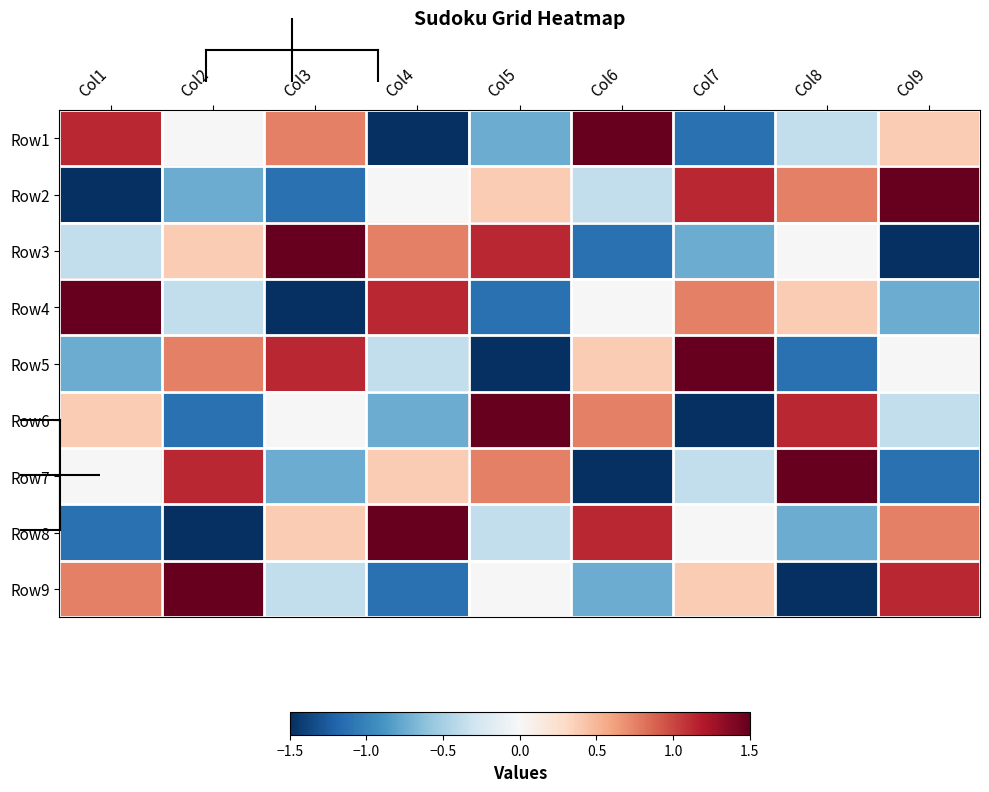

Reading left to right, what are all the values shown in this chart?

Row1: Col1=1.1	Col2=0.0	Col3=0.8	Col4=-1.5	Col5=-0.8	Col6=1.5	Col7=-1.1	Col8=-0.4	Col9=0.4
Row2: Col1=-1.5	Col2=-0.8	Col3=-1.1	Col4=0.0	Col5=0.4	Col6=-0.4	Col7=1.1	Col8=0.8	Col9=1.5
Row3: Col1=-0.4	Col2=0.4	Col3=1.5	Col4=0.8	Col5=1.1	Col6=-1.1	Col7=-0.8	Col8=0.0	Col9=-1.5
Row4: Col1=1.5	Col2=-0.4	Col3=-1.5	Col4=1.1	Col5=-1.1	Col6=0.0	Col7=0.8	Col8=0.4	Col9=-0.8
Row5: Col1=-0.8	Col2=0.8	Col3=1.1	Col4=-0.4	Col5=-1.5	Col6=0.4	Col7=1.5	Col8=-1.1	Col9=0.0
Row6: Col1=0.4	Col2=-1.1	Col3=0.0	Col4=-0.8	Col5=1.5	Col6=0.8	Col7=-1.5	Col8=1.1	Col9=-0.4
Row7: Col1=0.0	Col2=1.1	Col3=-0.8	Col4=0.4	Col5=0.8	Col6=-1.5	Col7=-0.4	Col8=1.5	Col9=-1.1
Row8: Col1=-1.1	Col2=-1.5	Col3=0.4	Col4=1.5	Col5=-0.4	Col6=1.1	Col7=0.0	Col8=-0.8	Col9=0.8
Row9: Col1=0.8	Col2=1.5	Col3=-0.4	Col4=-1.1	Col5=0.0	Col6=-0.8	Col7=0.4	Col8=-1.5	Col9=1.1